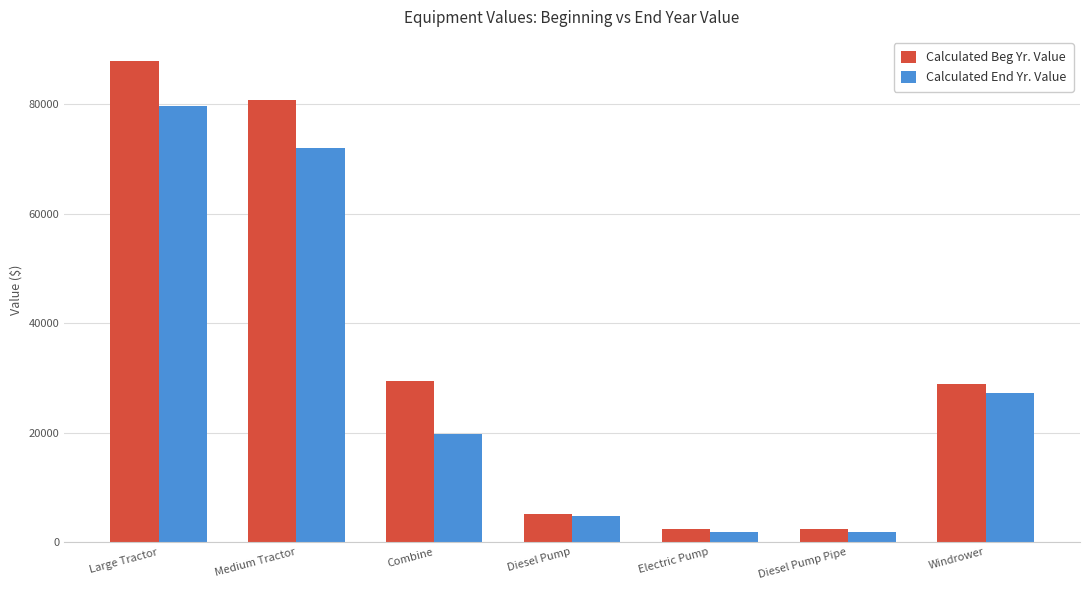

How many values in the Calculated Beg Yr. Value series exceed 28866?

4